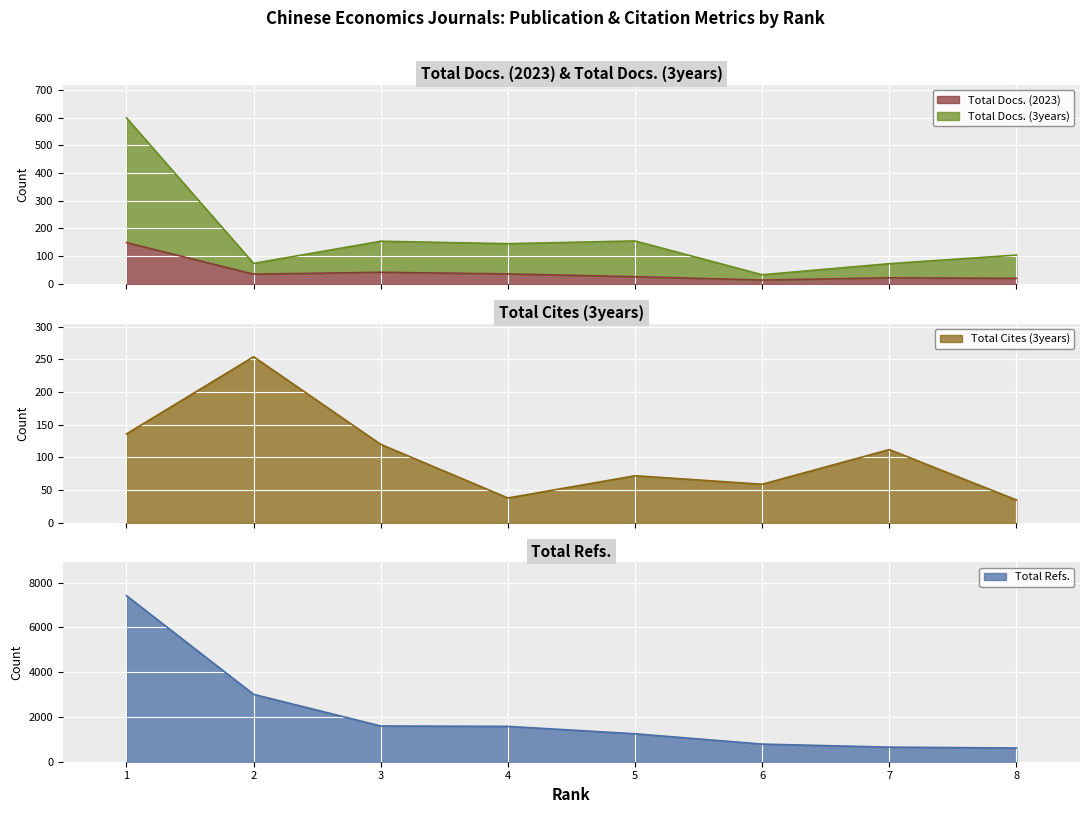

After their last crossing, which series has the higher values: Total Cites (3years) or Total Docs. (3years)?

Total Docs. (3years)